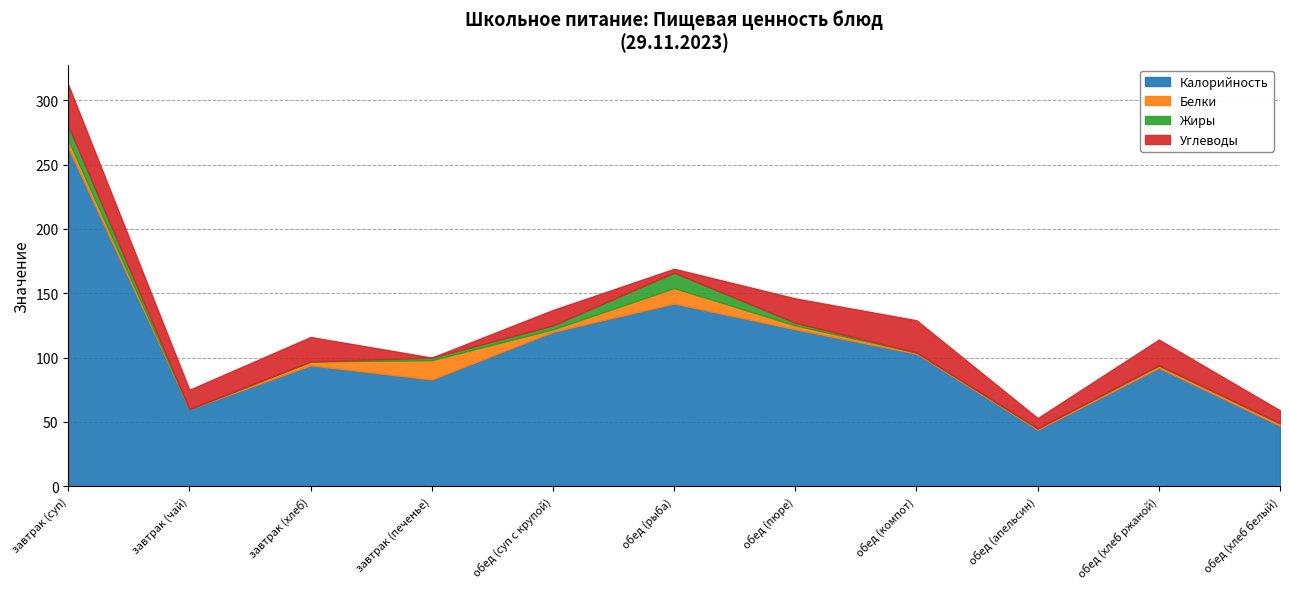

Which series has the largest range (max minus min)?

Калорийность